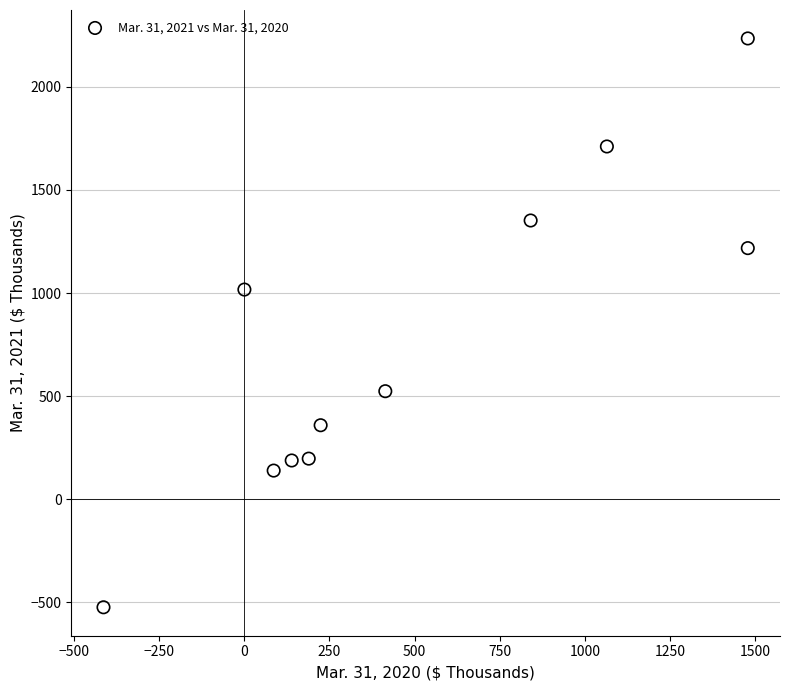

What Y value in the scatter plot is closest to 855?

1017